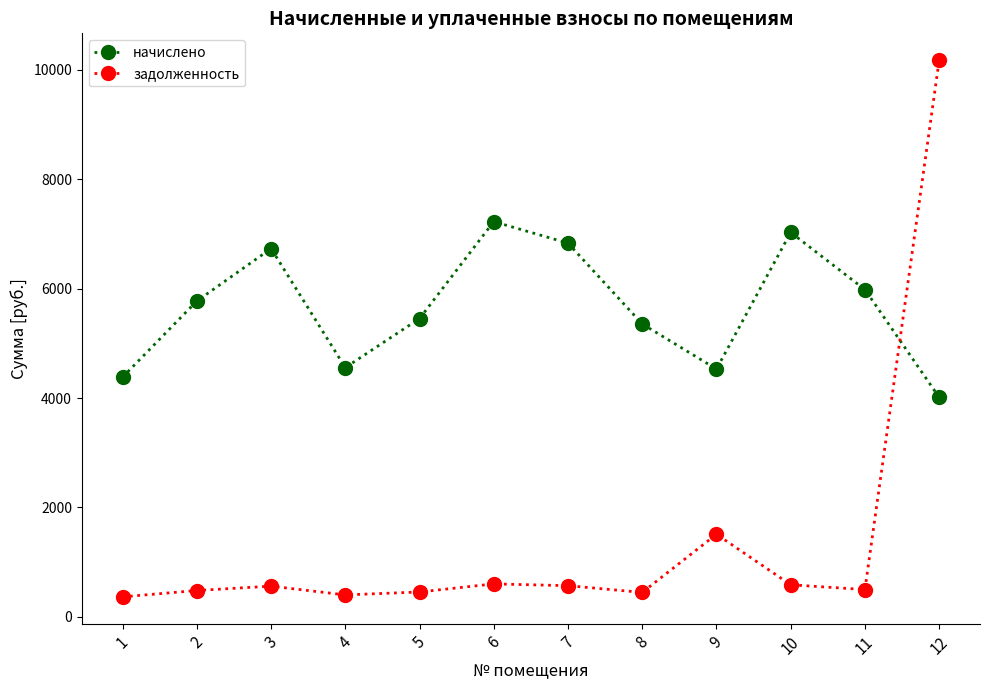

Is this an area chart (filled region under the line)?

No